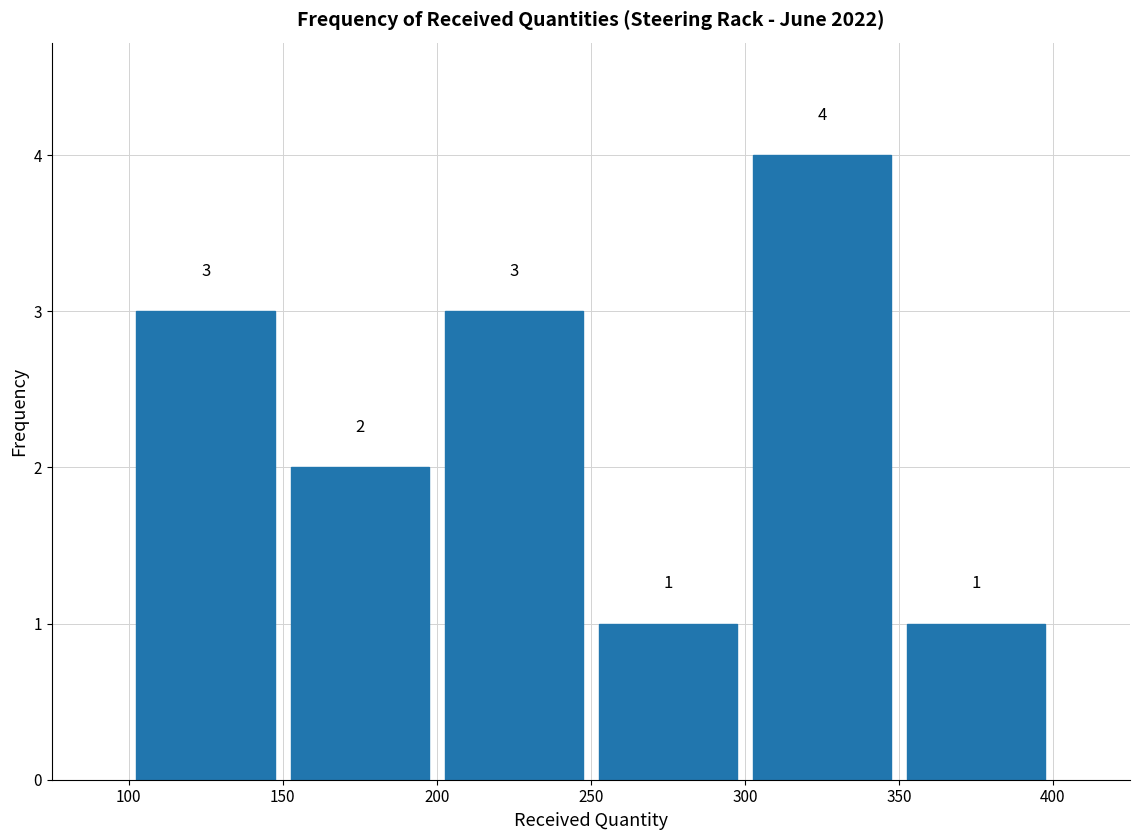

Reading left to right, transcribe this chart: for each bar, give the range it covers on the x-axis and its height.

100 to 150: 3
150 to 200: 2
200 to 250: 3
250 to 300: 1
300 to 350: 4
350 to 400: 1